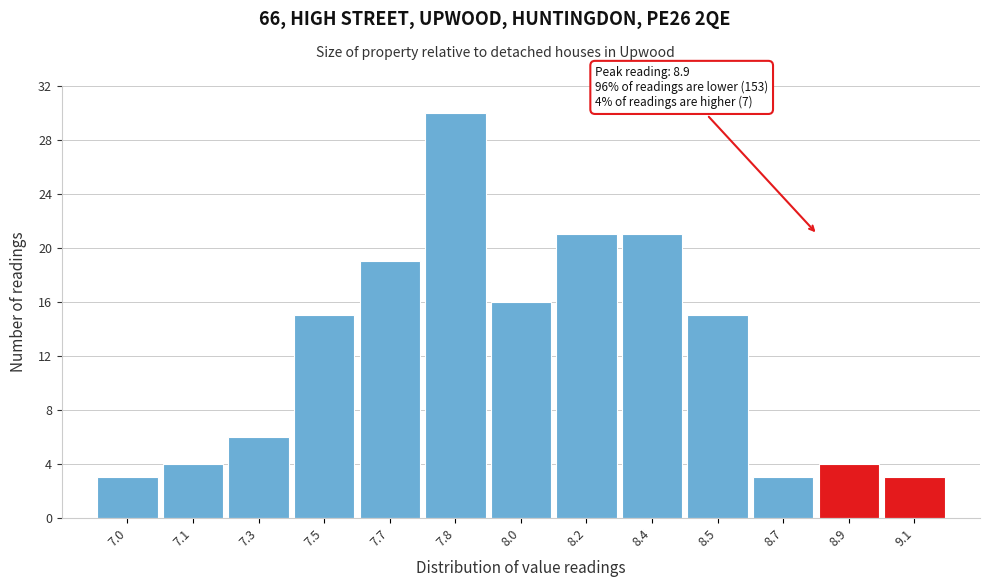

Reading right to left, transcribe all the data shown in this chart.

3	4	3	15	21	21	16	30	19	15	6	4	3